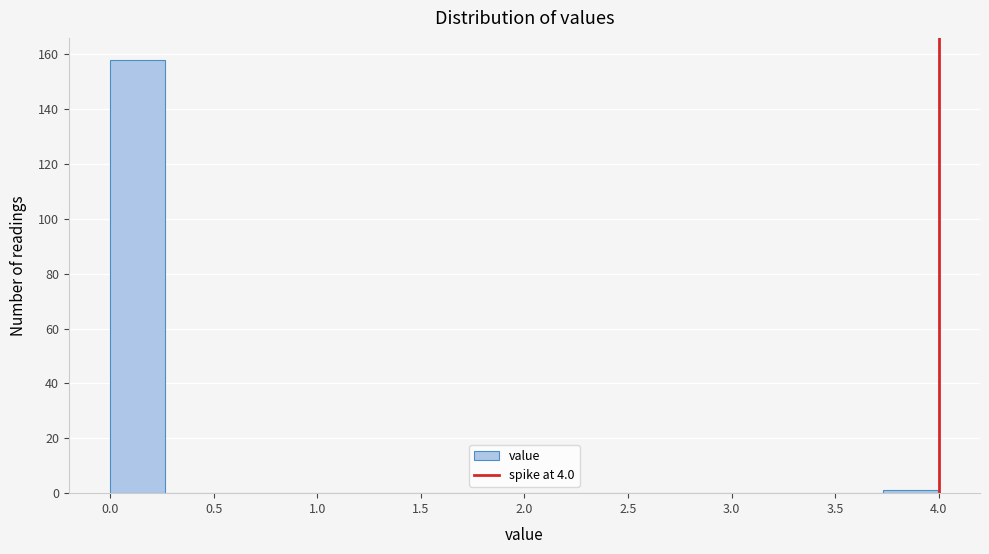

What is the height of the bar covering 0.00 to 0.25 on the x-axis? Neither the bar edges nor the heights are printed on the chart, so give them approximately, as read against the axes.

158